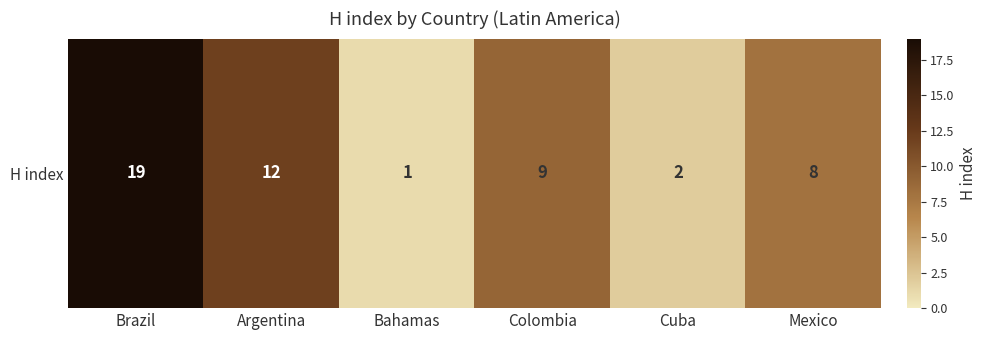

Reading left to right, list all the values displayed in this chart.

19	12	1	9	2	8